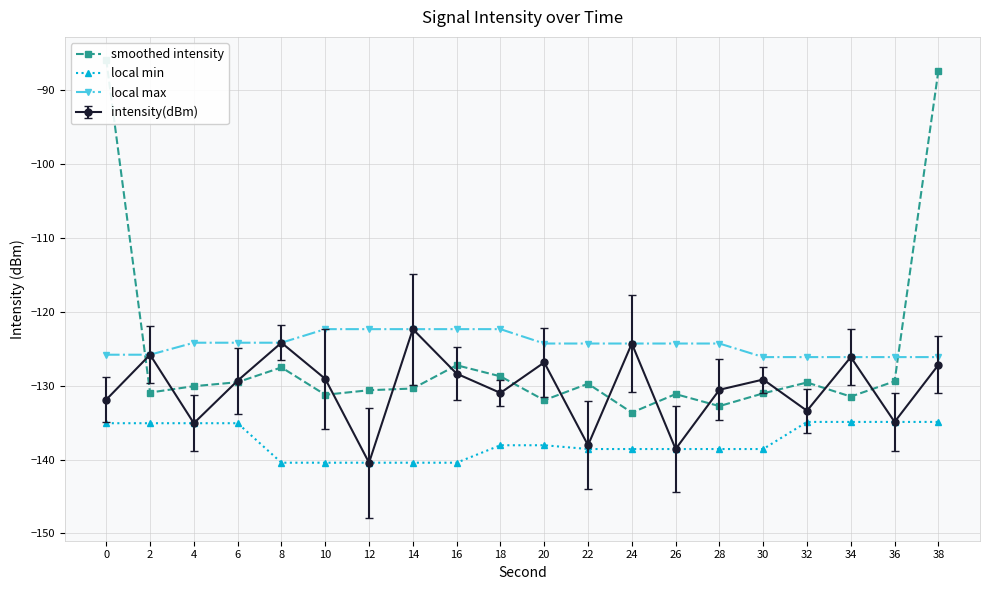

True or false: local max and local min intersect in this chart.

False